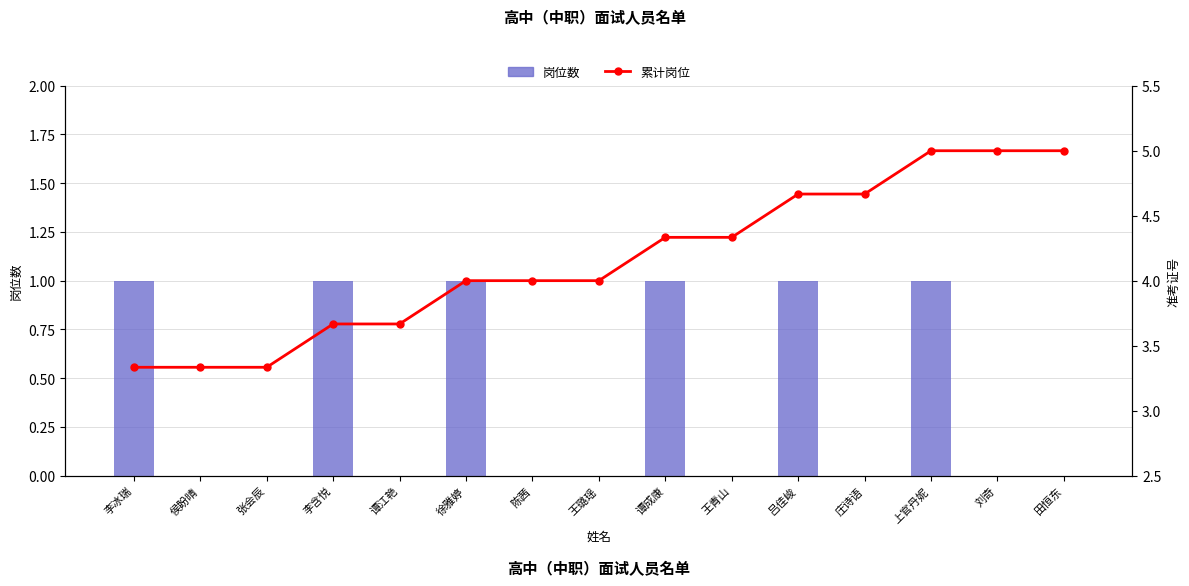

Between 徐雅婷 and 田恒东, which series saw the biggest shift?

岗位数